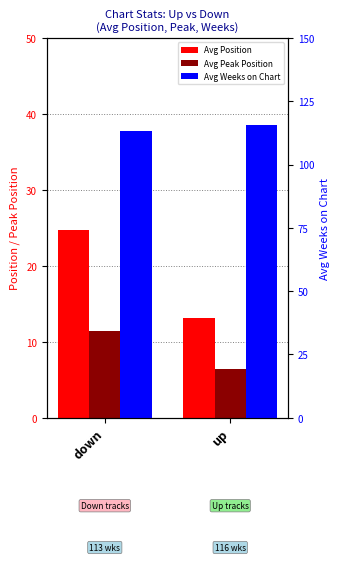

What is the minimum value shown in the chart?

6.4